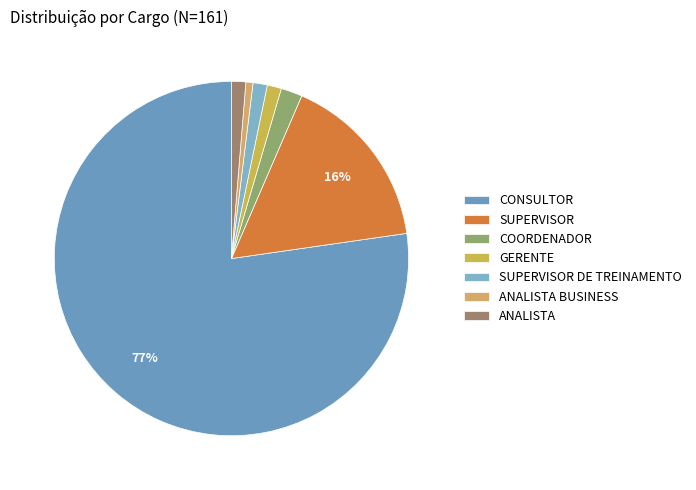

Is it true that SUPERVISOR DE TREINAMENTO is 1% of the pie?

True